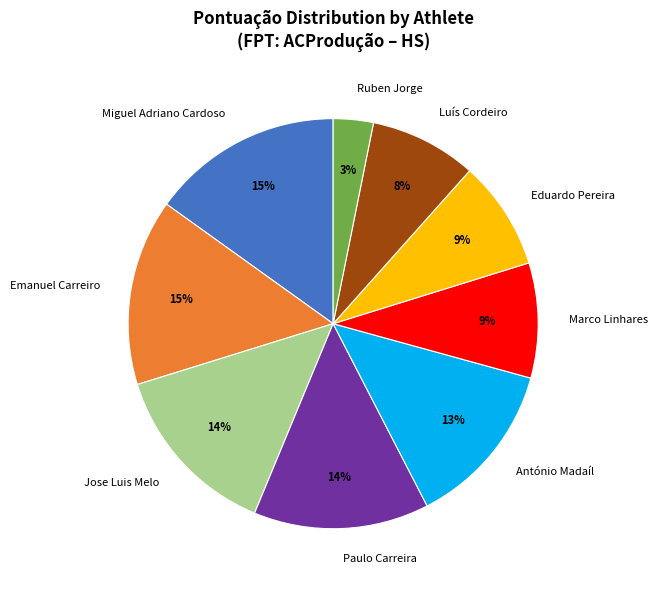

Which has a higher value, Marco Linhares or Paulo Carreira?

Paulo Carreira